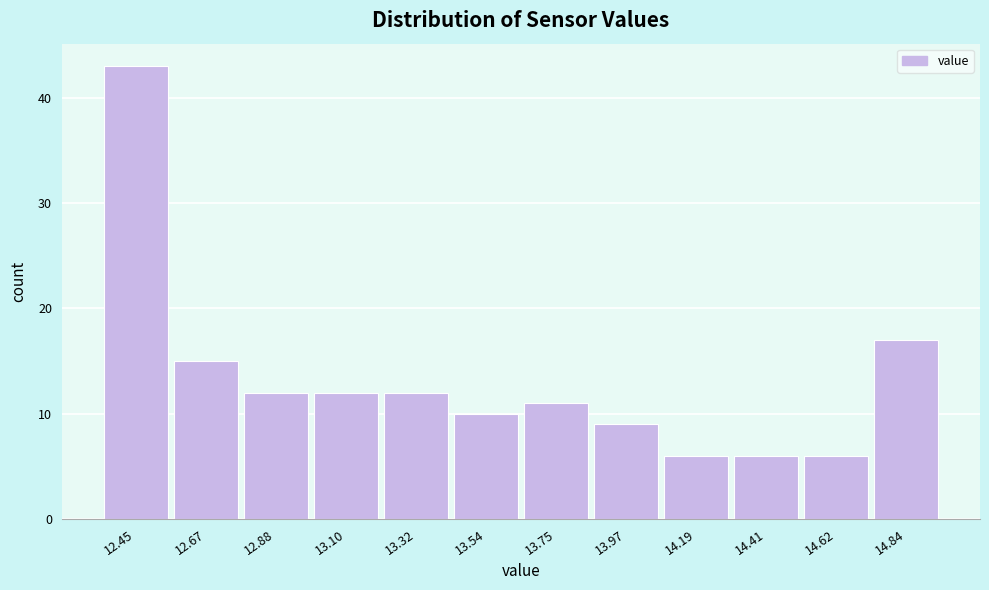

Reading right to left, transcribe all the data shown in this chart.

14.84=17	14.62=6	14.41=6	14.19=6	13.97=9	13.75=11	13.54=10	13.32=12	13.10=12	12.88=12	12.67=15	12.45=43